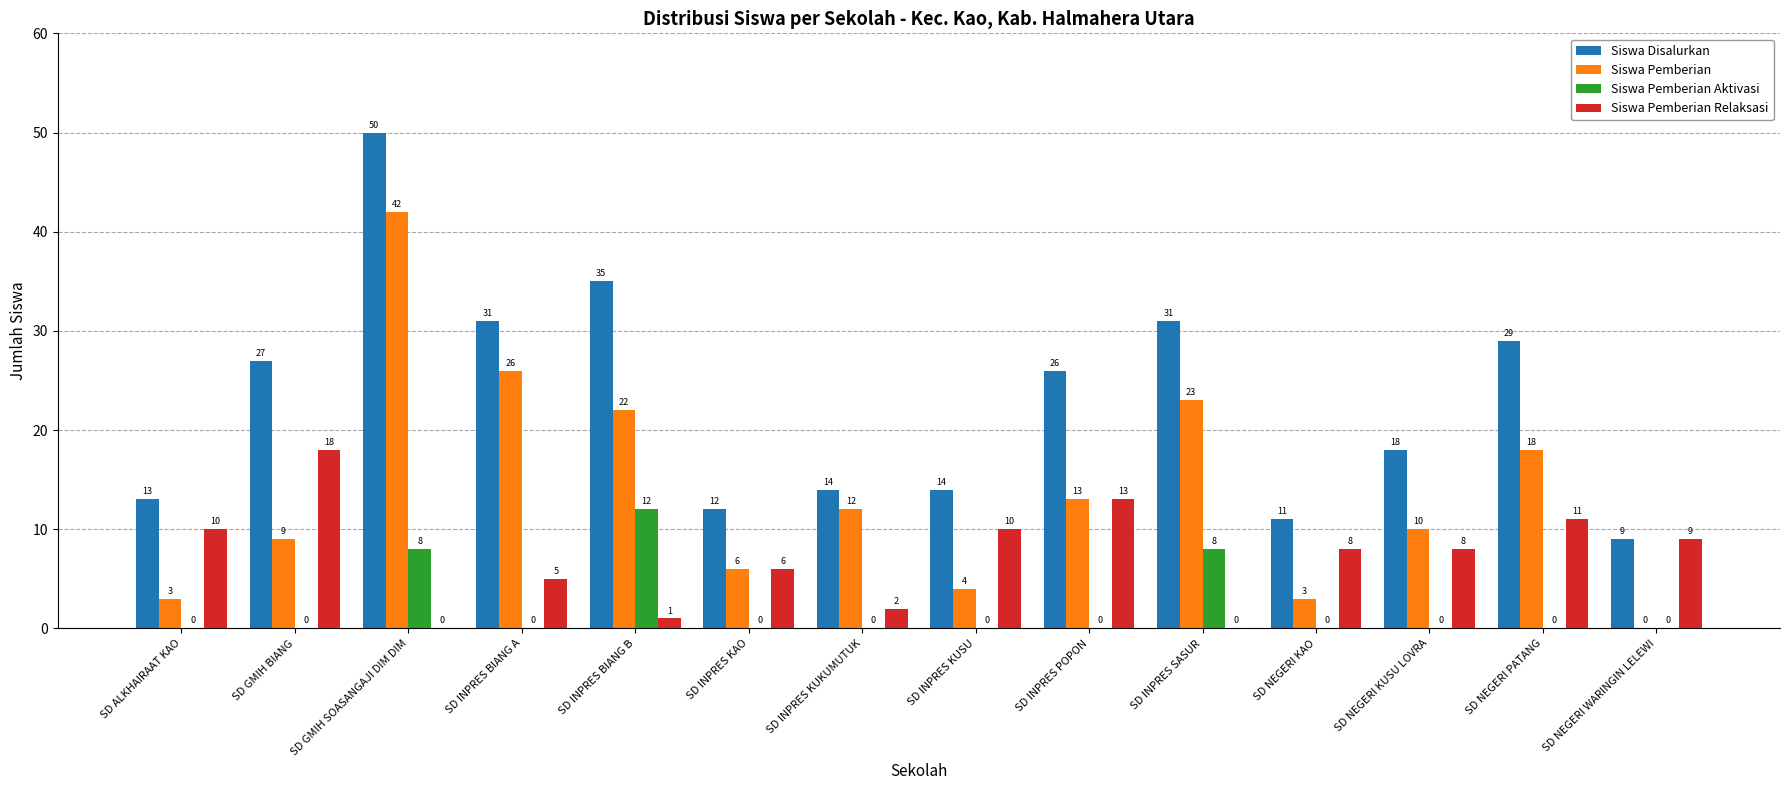

Count the number of data series in this chart.

4